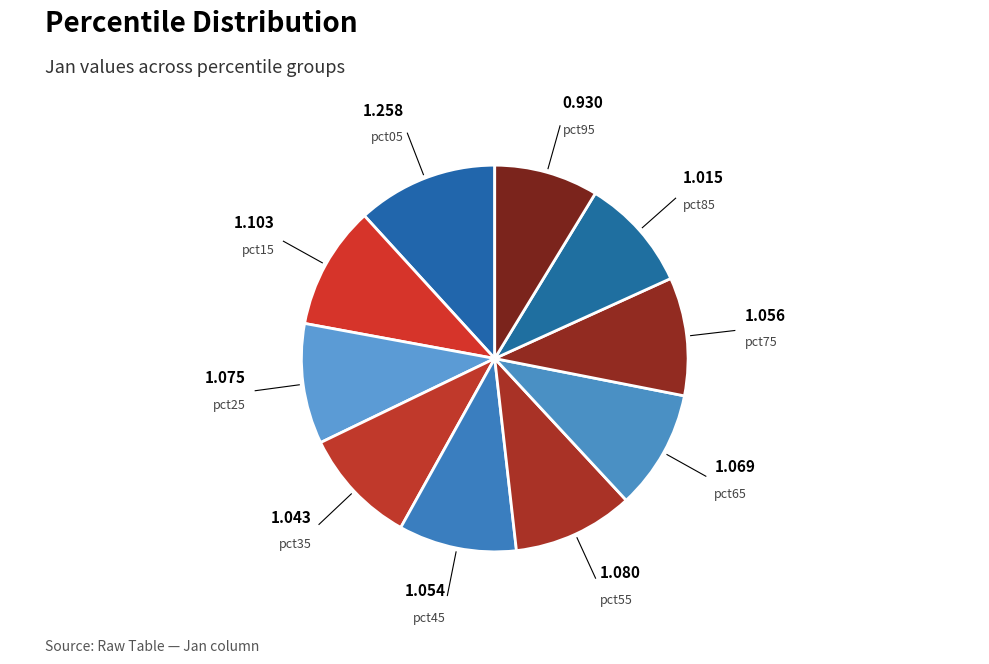

Count the number of slices in the pie.

10